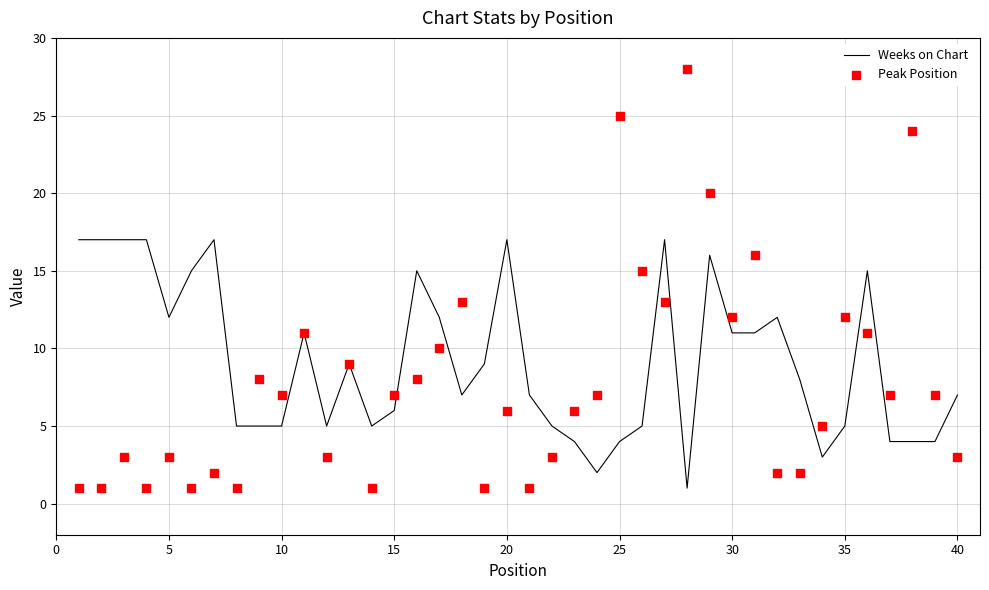

What is the total value across all series at 35?

6